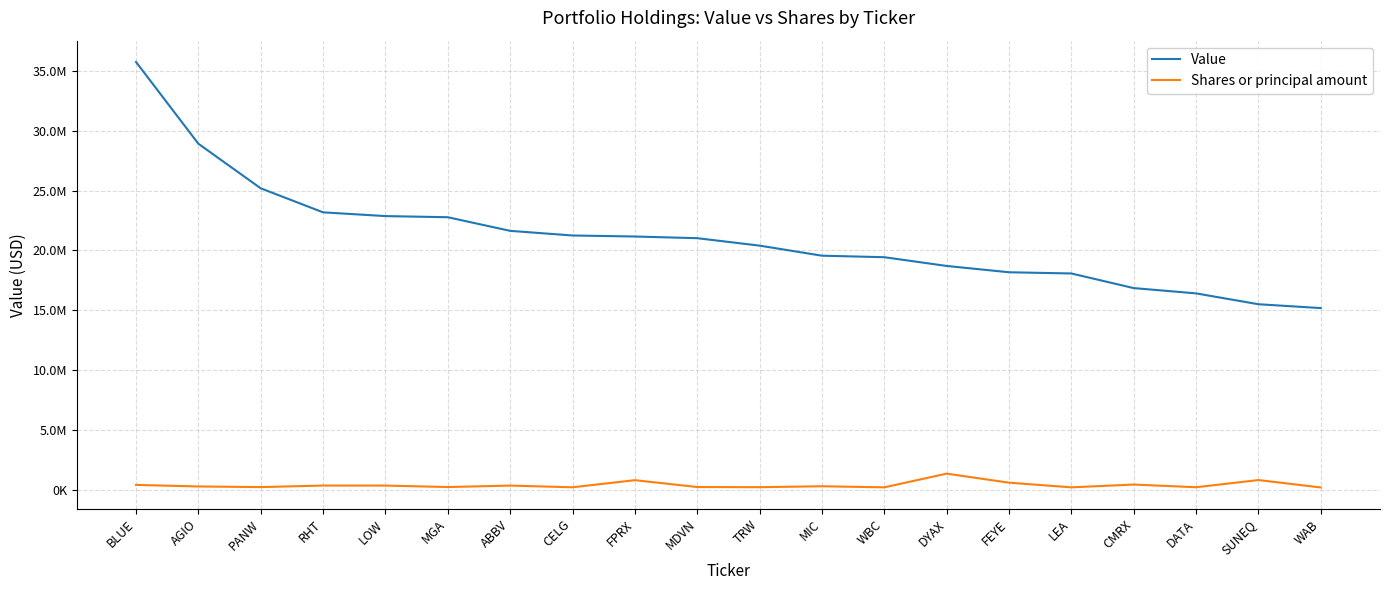

Which series has the widest spread of values?

Value